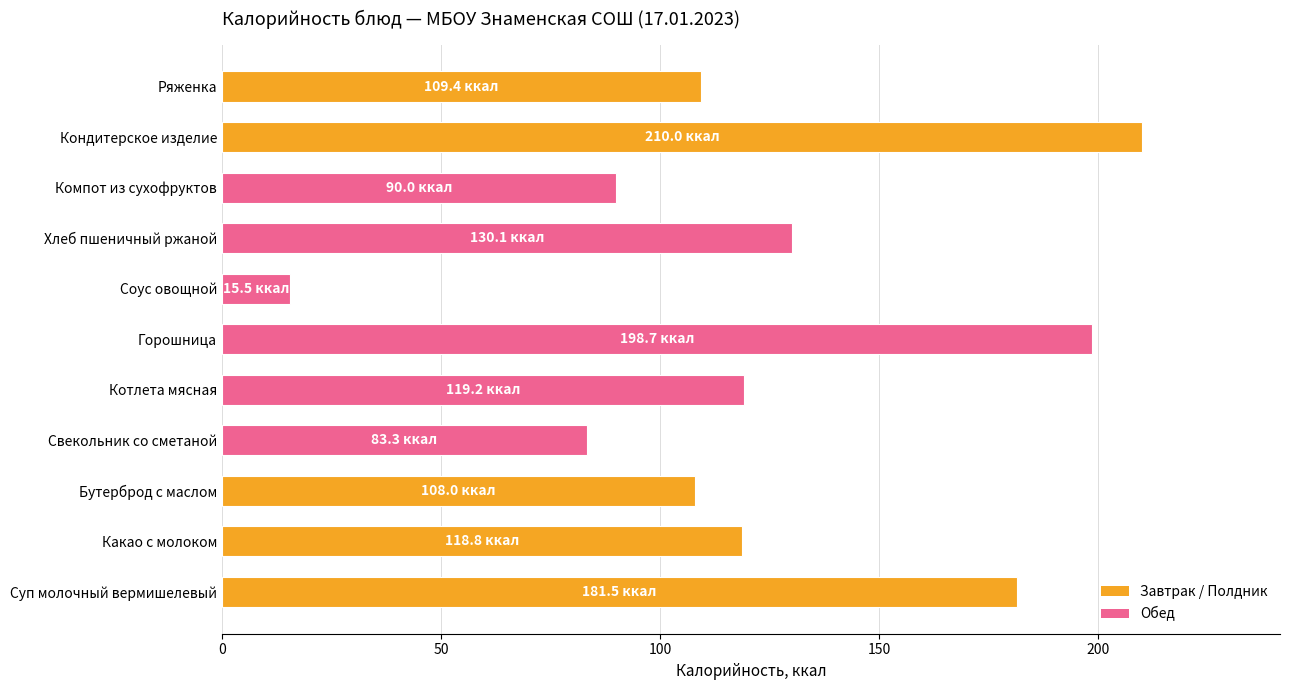

True or false: the data shows 81.4 at Хлеб пшеничный ржаной.

False